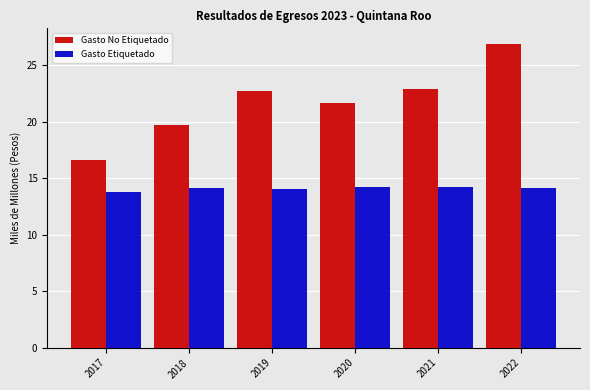

What is the value of the Gasto No Etiquetado bar at the 3rd from the left?

22.7